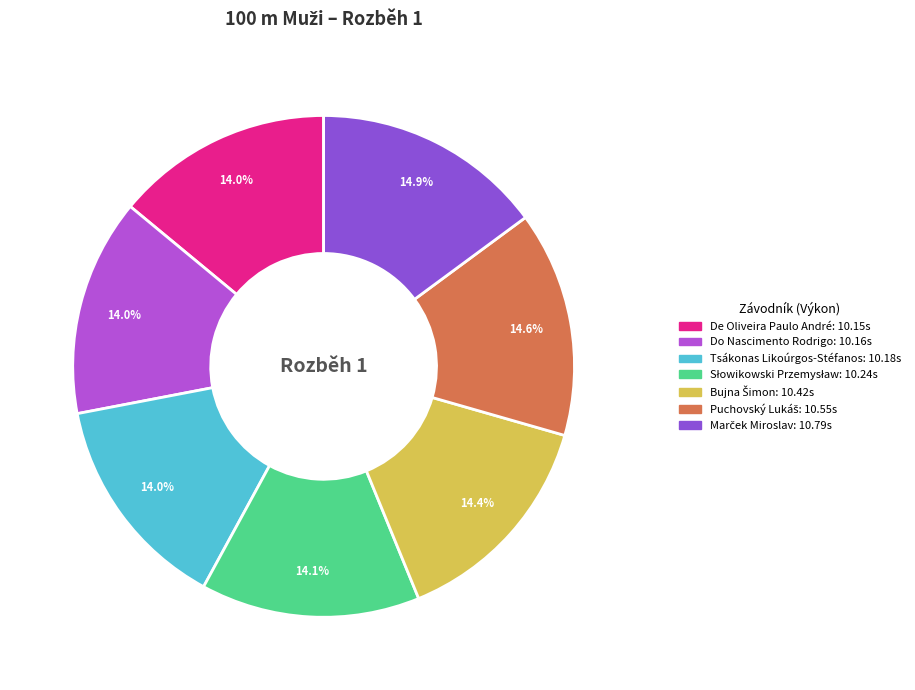

Is there a majority slice in this chart?

No